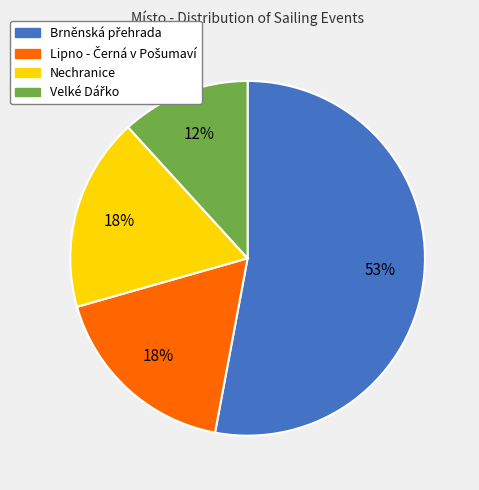

To the nearest percent, what is the average slice percentage?

25%